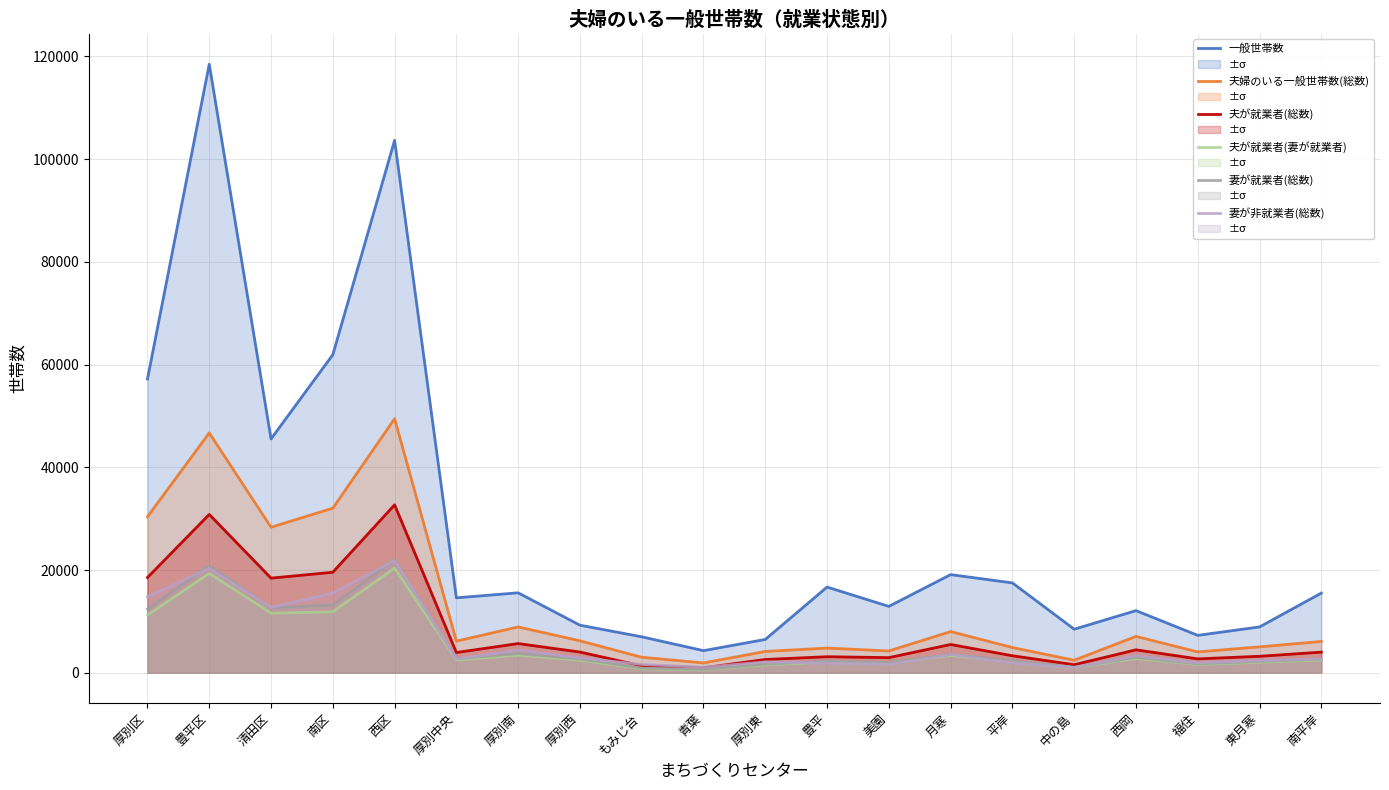

At which category does 夫が就業者(妻が就業者) reach its first local peak?

豊平区